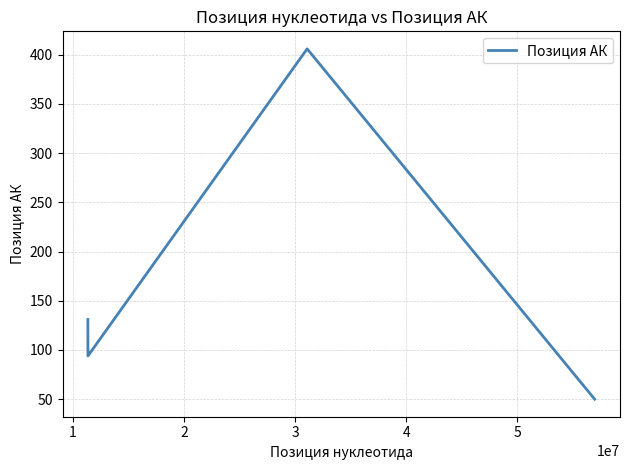

How many categories are shown in the chart?

6